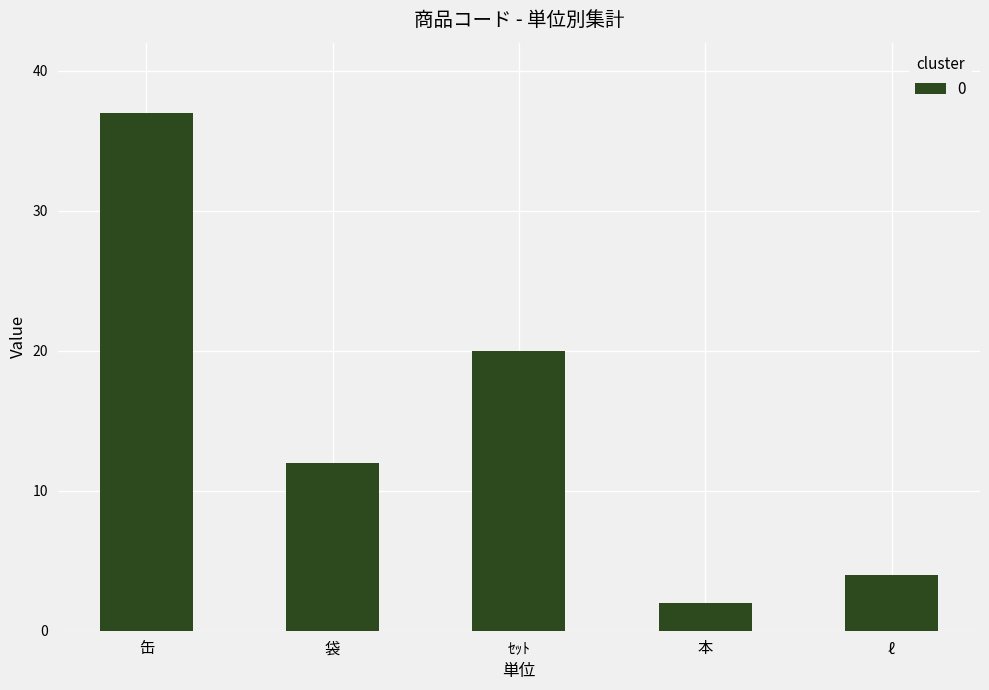

Which category has the lowest value across all series?

本